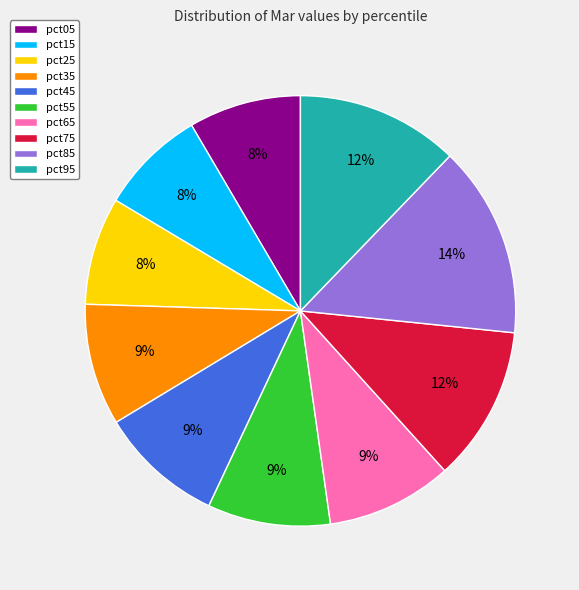

What is the largest slice in the pie chart?

pct85